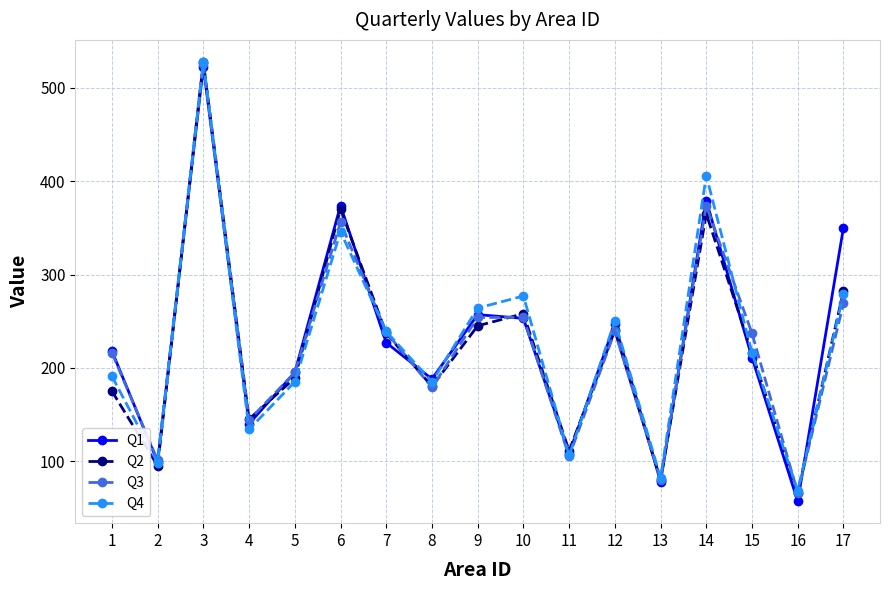

What is the value of the Q1 point at the 15th from the left?

211